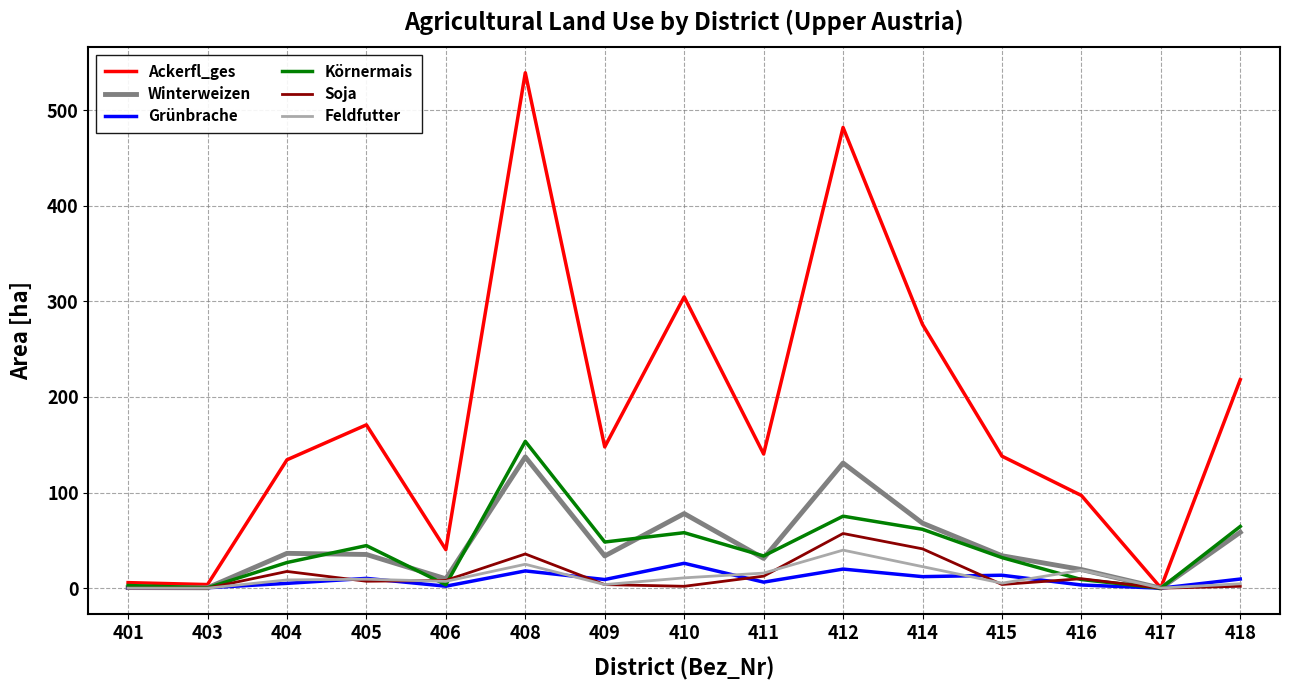

What is the total value across all series at 417?

0.5